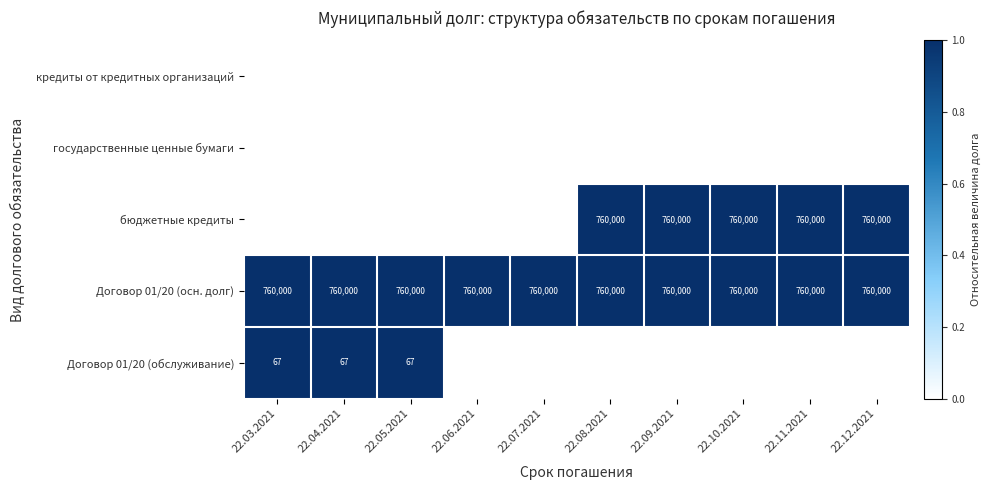

The бюджетные кредиты series shows 760000 at 22.12.2021. True or false?

True